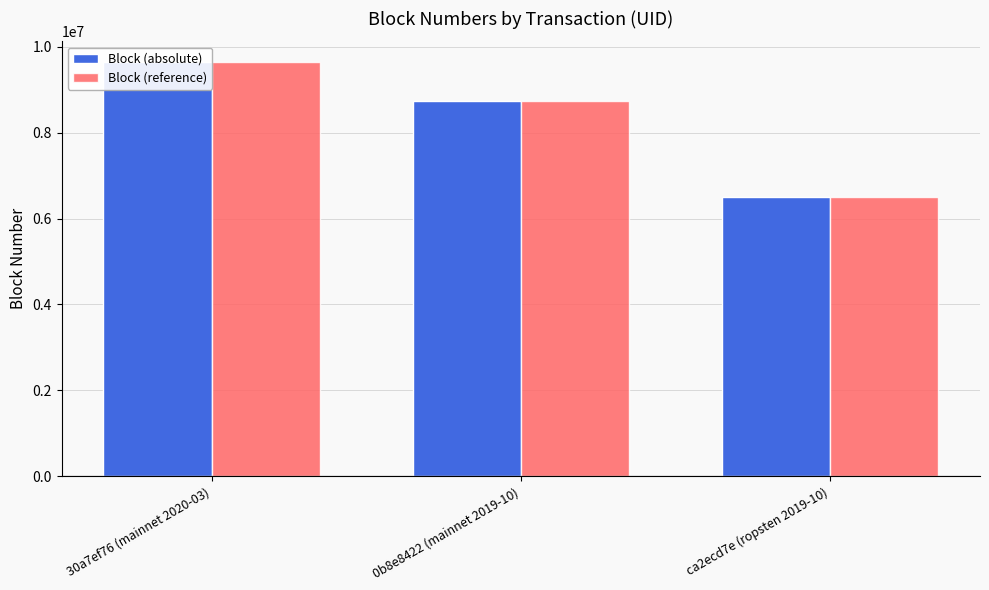

Reading left to right, transcribe all the data shown in this chart.

Block (absolute): 30a7ef76 (mainnet 2020-03)=9645268	0b8e8422 (mainnet 2019-10)=8746906	ca2ecd7e (ropsten 2019-10)=6511030
Block (reference): 30a7ef76 (mainnet 2020-03)=9645268	0b8e8422 (mainnet 2019-10)=8746906	ca2ecd7e (ropsten 2019-10)=6511030